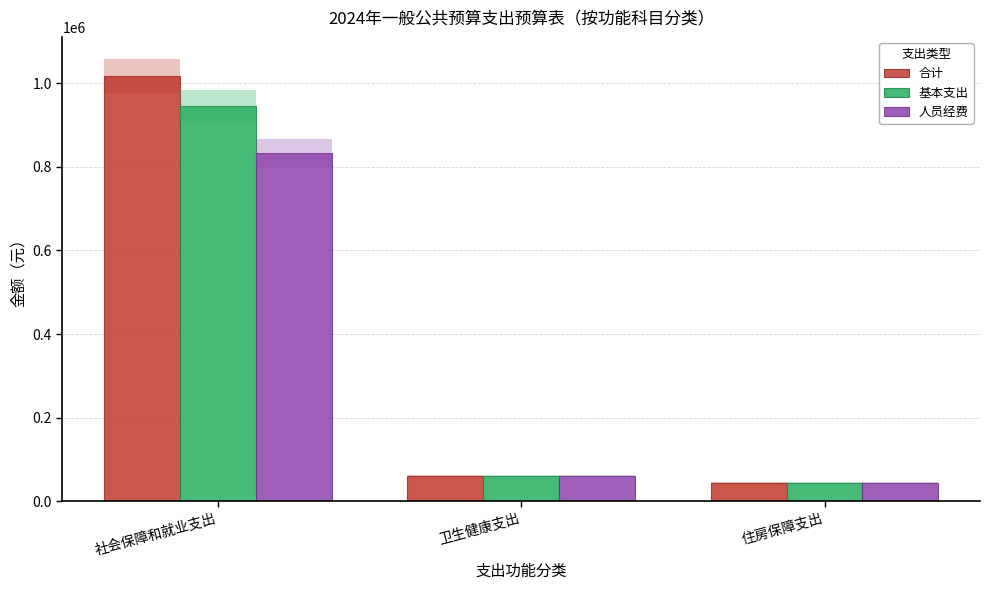

What are all the series names shown in the legend?

合计, 基本支出, 人员经费